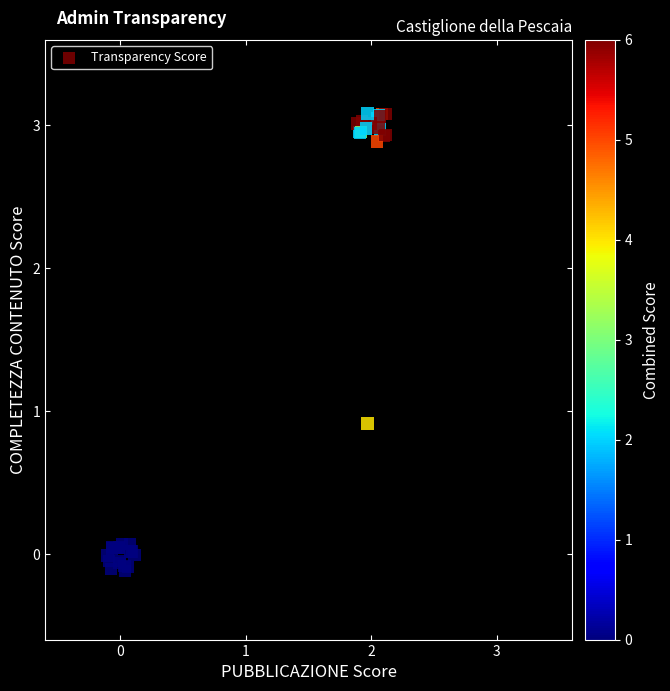

What Y value in the scatter plot is closest to 1?

0.9